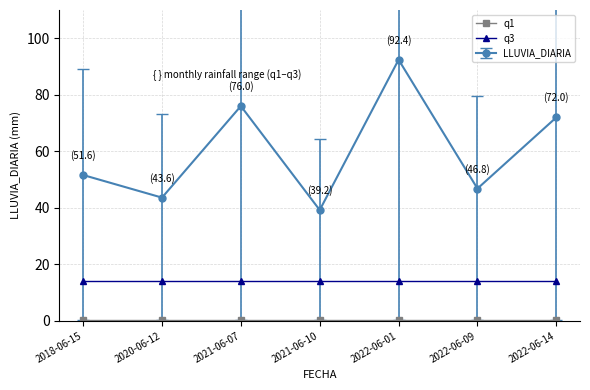

What is the average value of the q3 series?

14.1